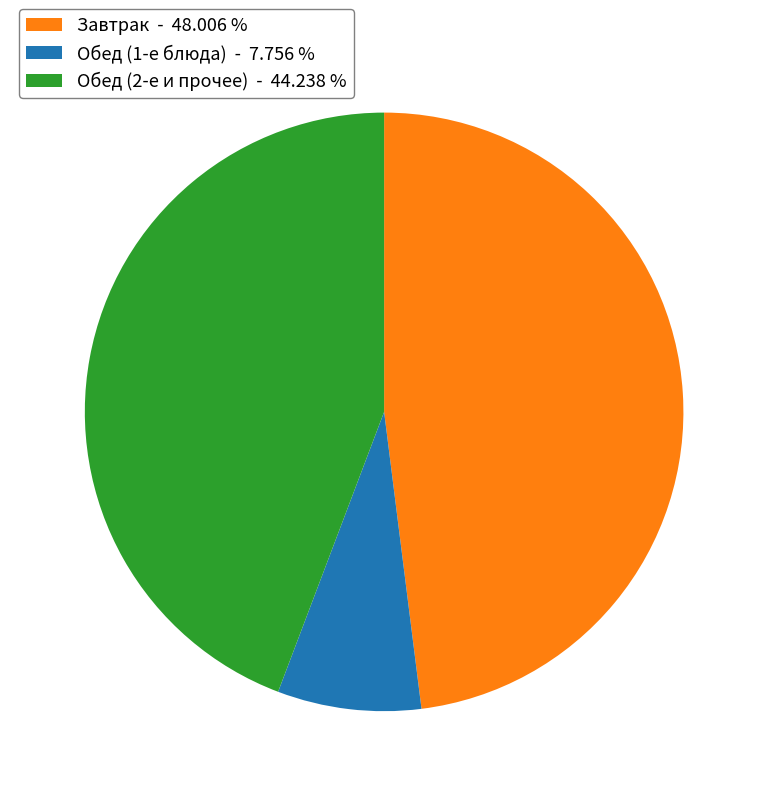

Combined, do Обед (1-е блюда) - 7.756 % and Завтрак - 48.006 % account for over 50%?

Yes